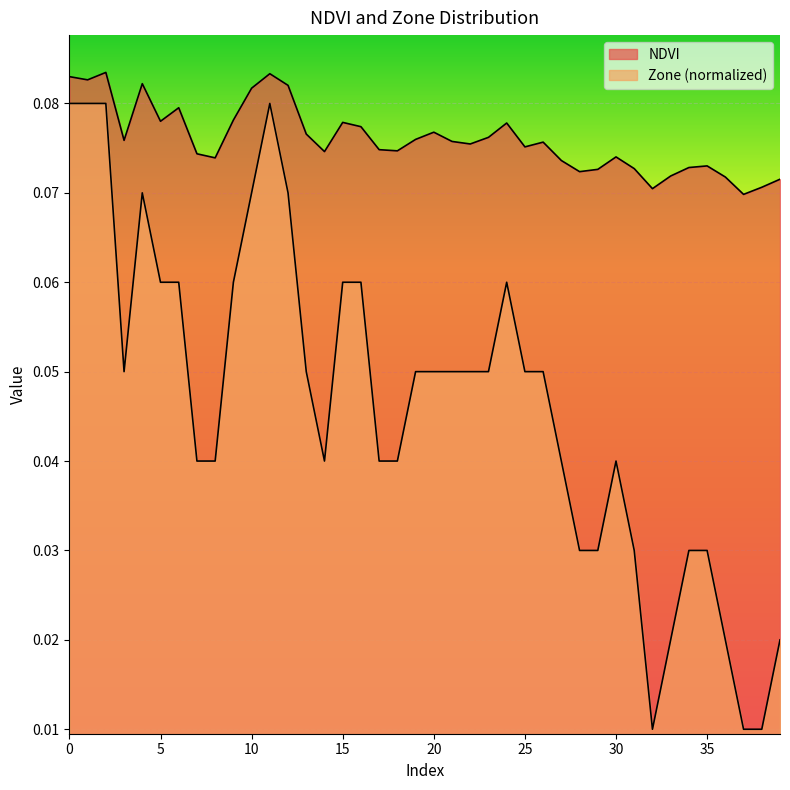

How many series are shown in this chart?

2